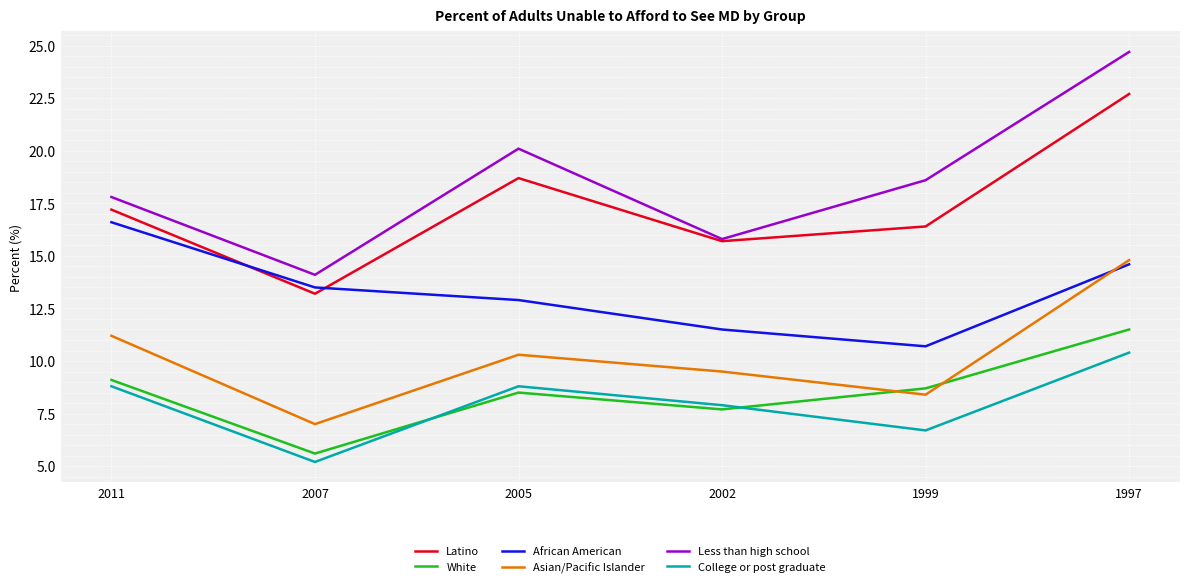

Where is the first local minimum for Asian/Pacific Islander?

2007